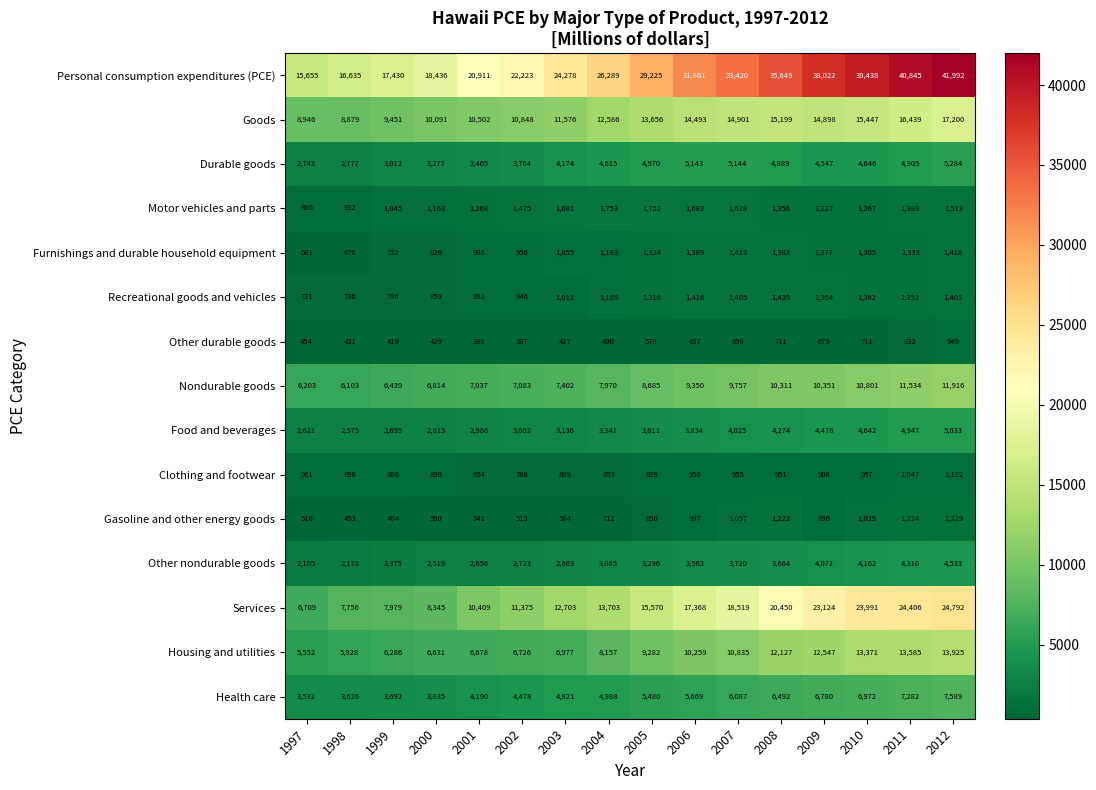

At which category is the sum across all series the highest?

2012